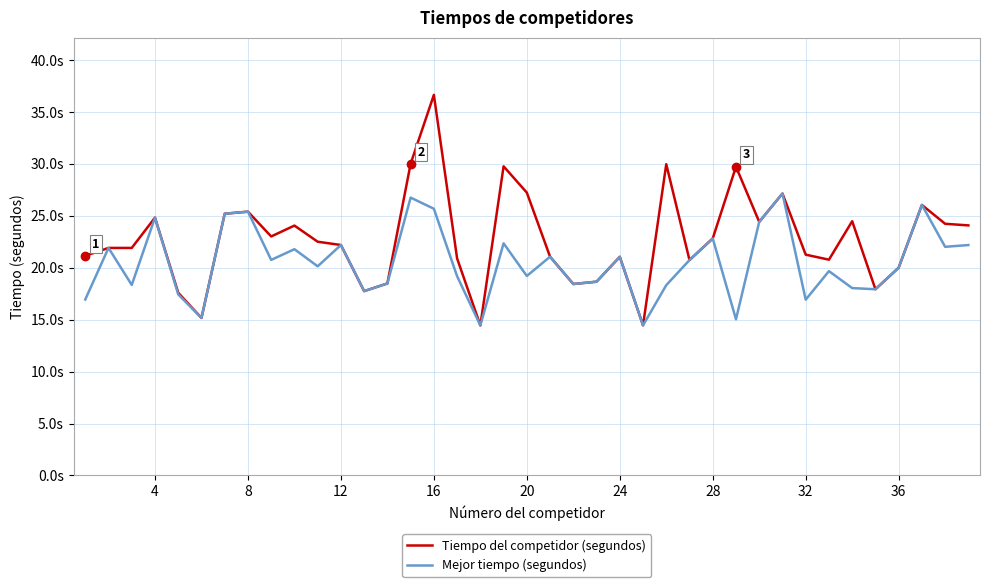

How many interior local peaks does the Mejor tiempo (segundos) series have?

13